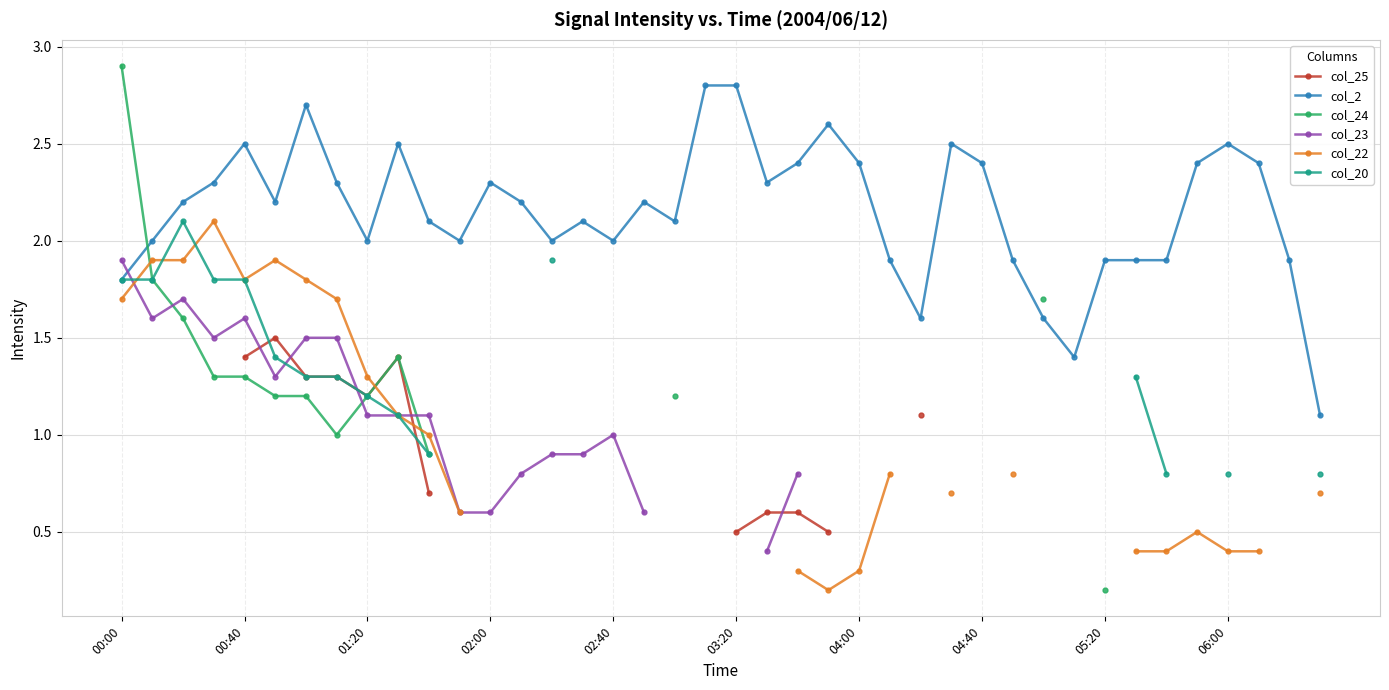

True or false: col_25 and col_2 cross at least once.

False